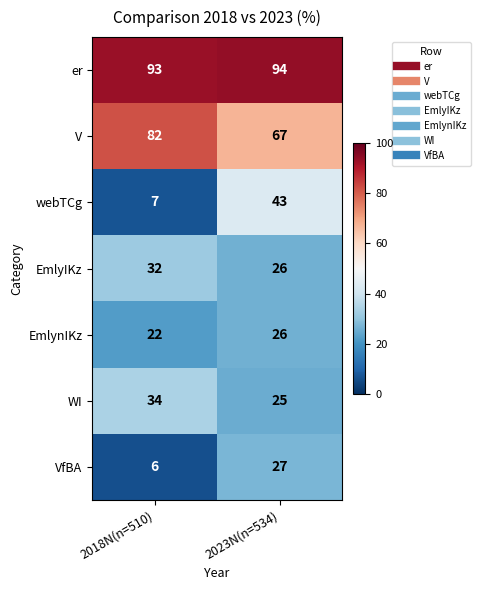

Which series changed the most between 2018N(n=510) and 2023N(n=534)?

webTCg